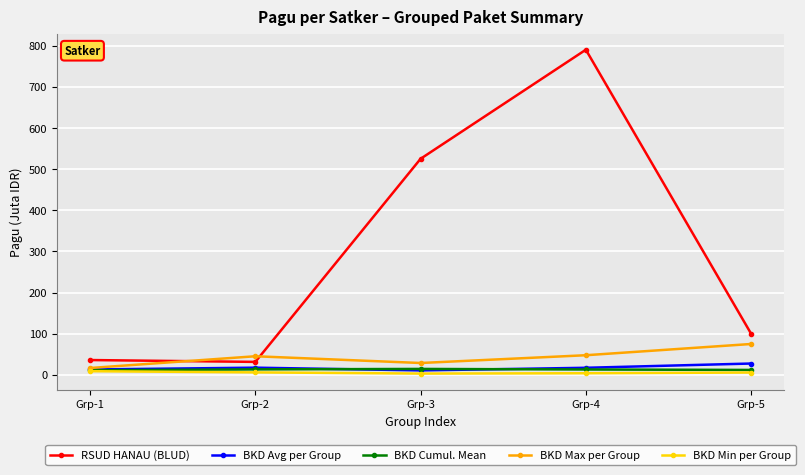

At which category is the sum across all series the highest?

Grp-4